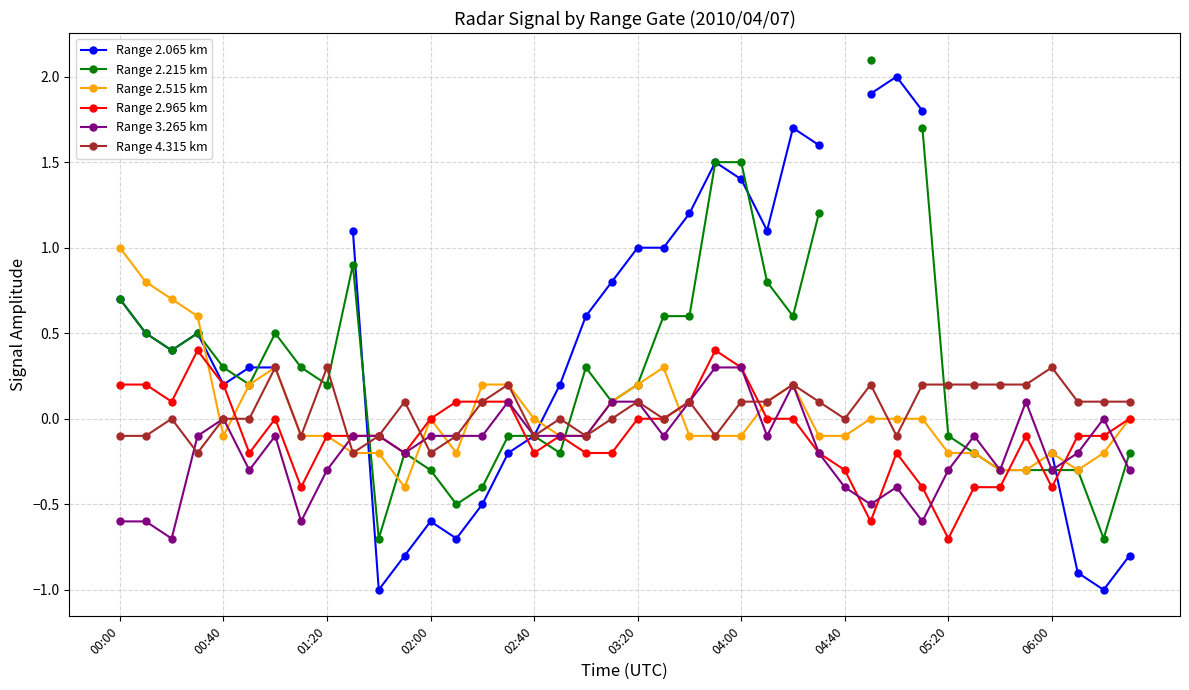

What is the total value across all series at 10?

-2.2